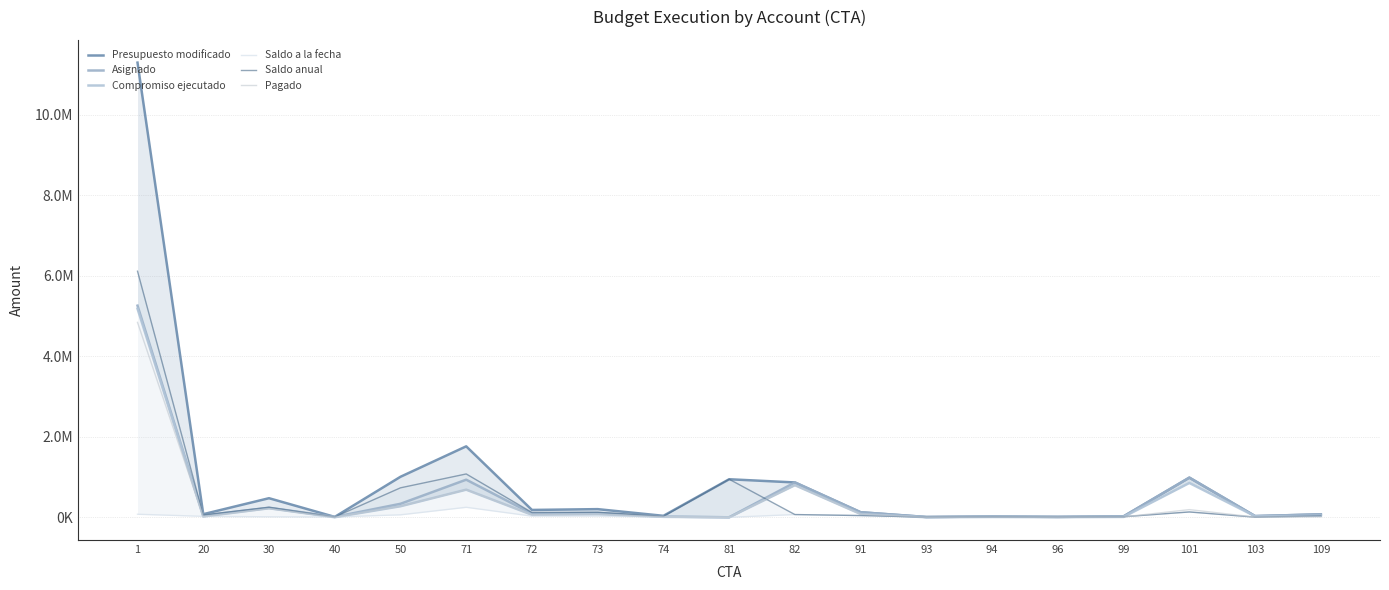

Where is the first local minimum for Pagado?

20